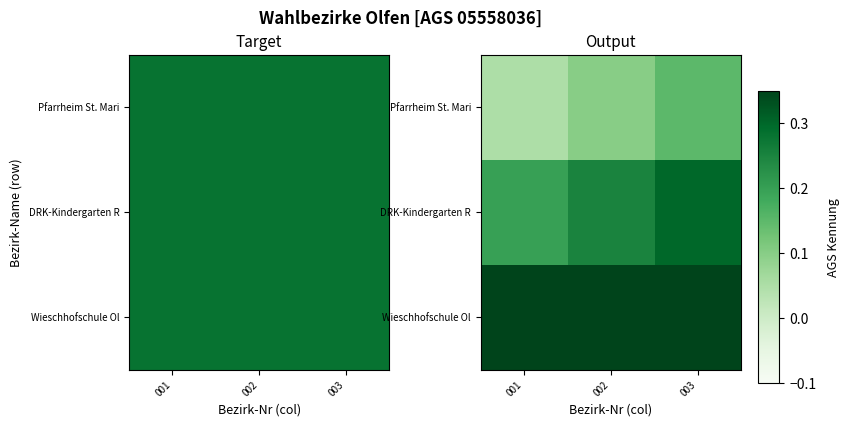

What is the sum of the Pfarrheim St. Mari values at 003 and 001?

0.2